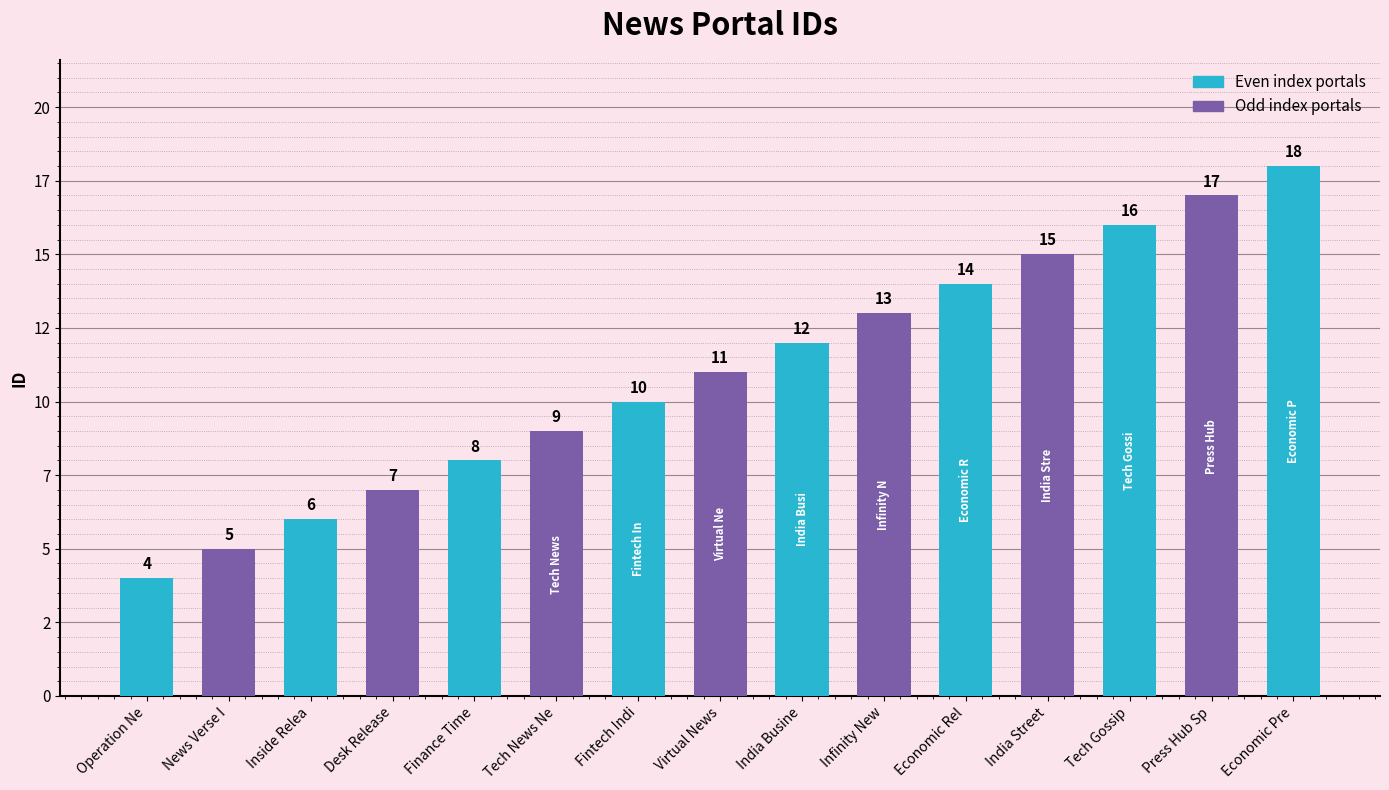

Between Fintech Indi and India Busine, which is larger?

India Busine